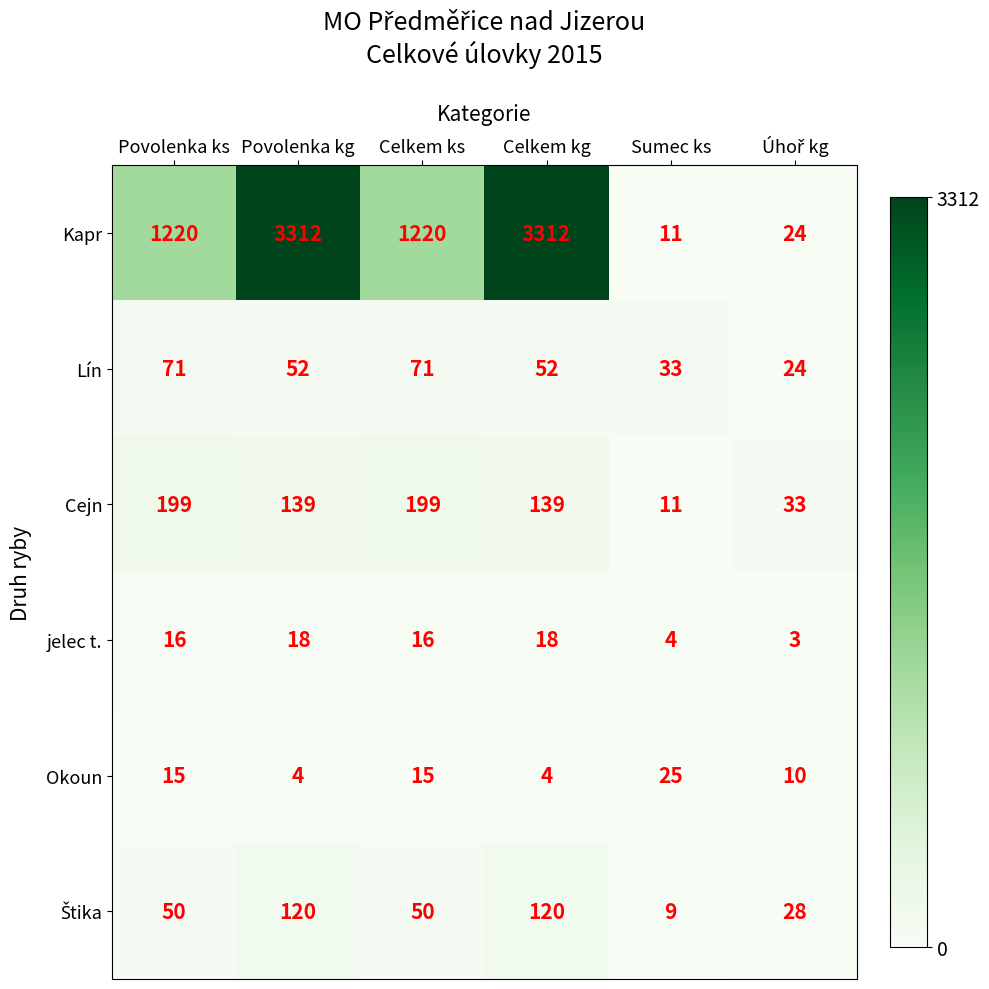

What is the difference between the highest and lowest values at Povolenka kg?

3308